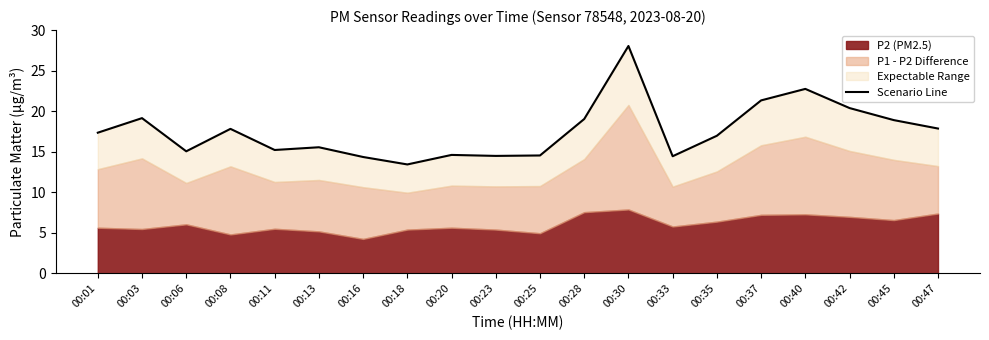

True or false: the data has more than 1 interior local peaks.

True